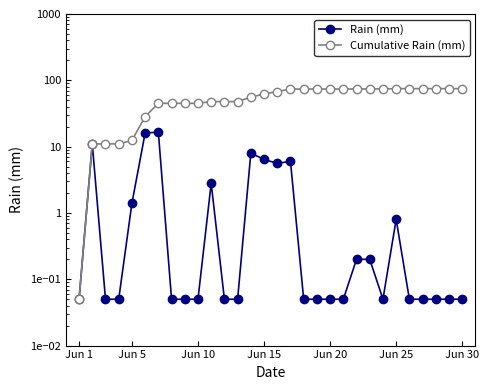

What is the difference between the maximum and second lowest values in the Cumulative Rain (mm) series?

64.0